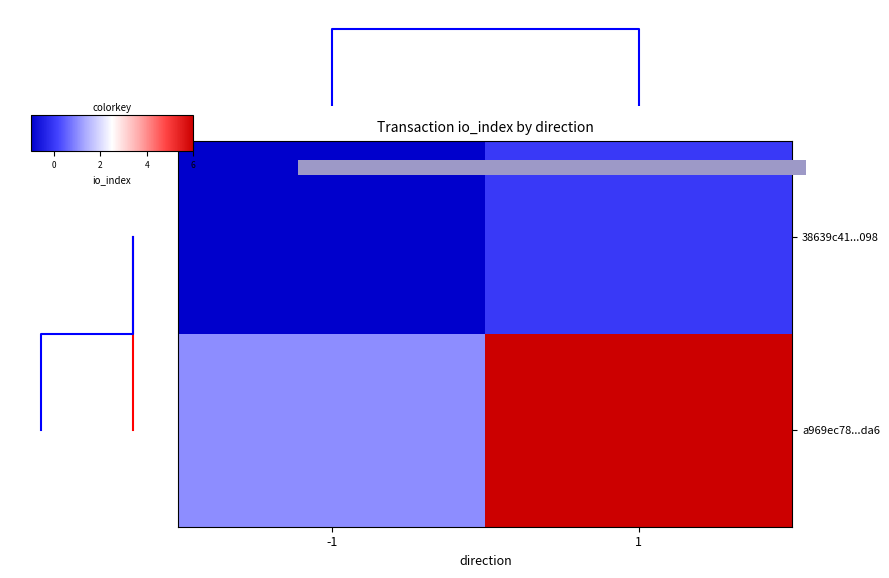

What is the smallest value displayed?

0.5